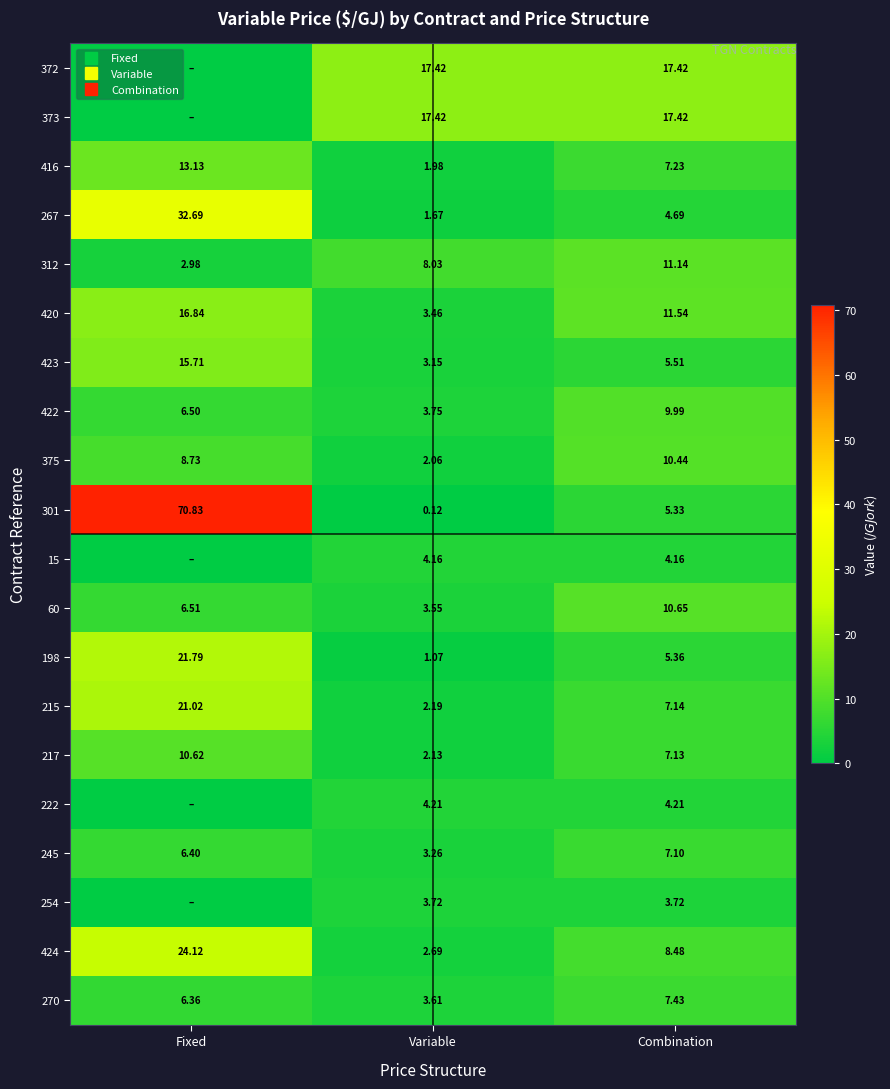

What is the difference between the maximum and second lowest values in the 422 series?

3.5